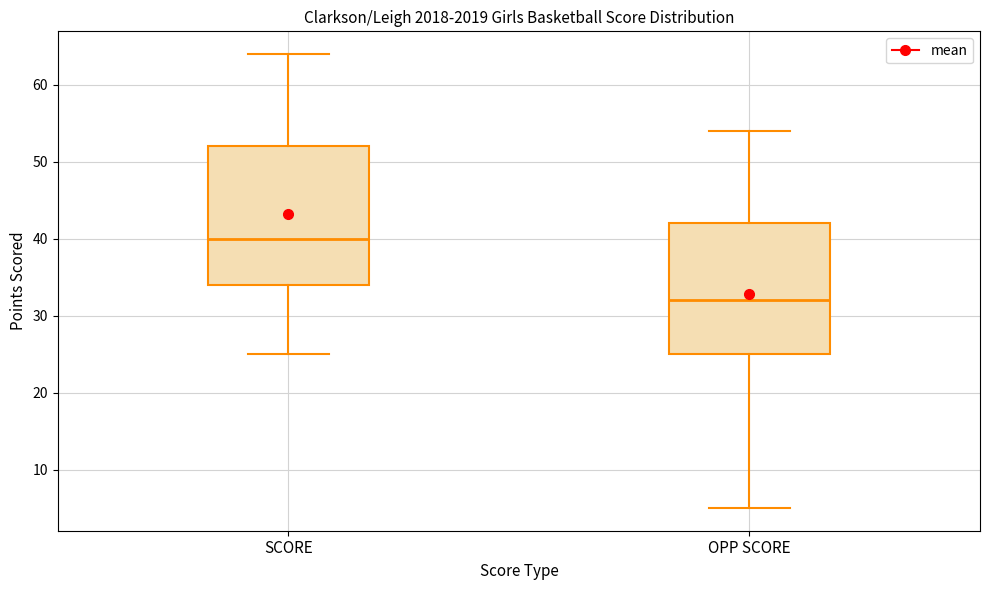

Reading left to right, transcribe this box plot: for each box, give where its median line is, the range the box spans, and where its two whiskers end, as read against the y-axis. The values are not printed on the chart, so give them approximately, as read against the axis.

SCORE: median 40, box 34 to 52, whiskers 25 to 64
OPP SCORE: median 32, box 25 to 42, whiskers 5 to 54